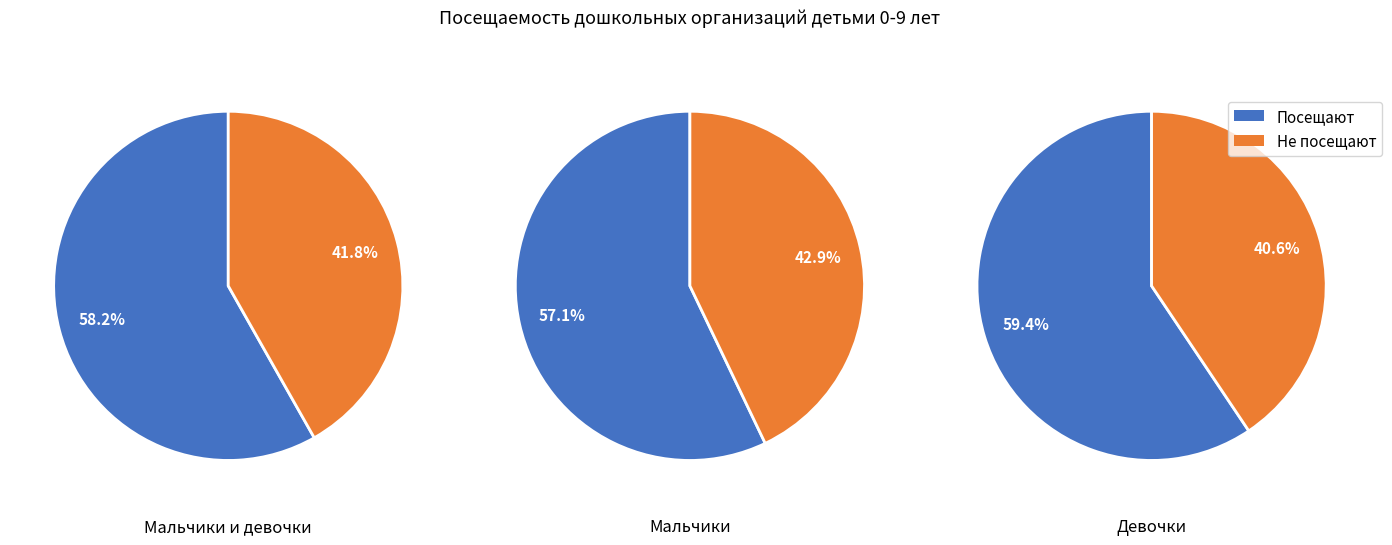

Is 0 the majority of the pie?

No